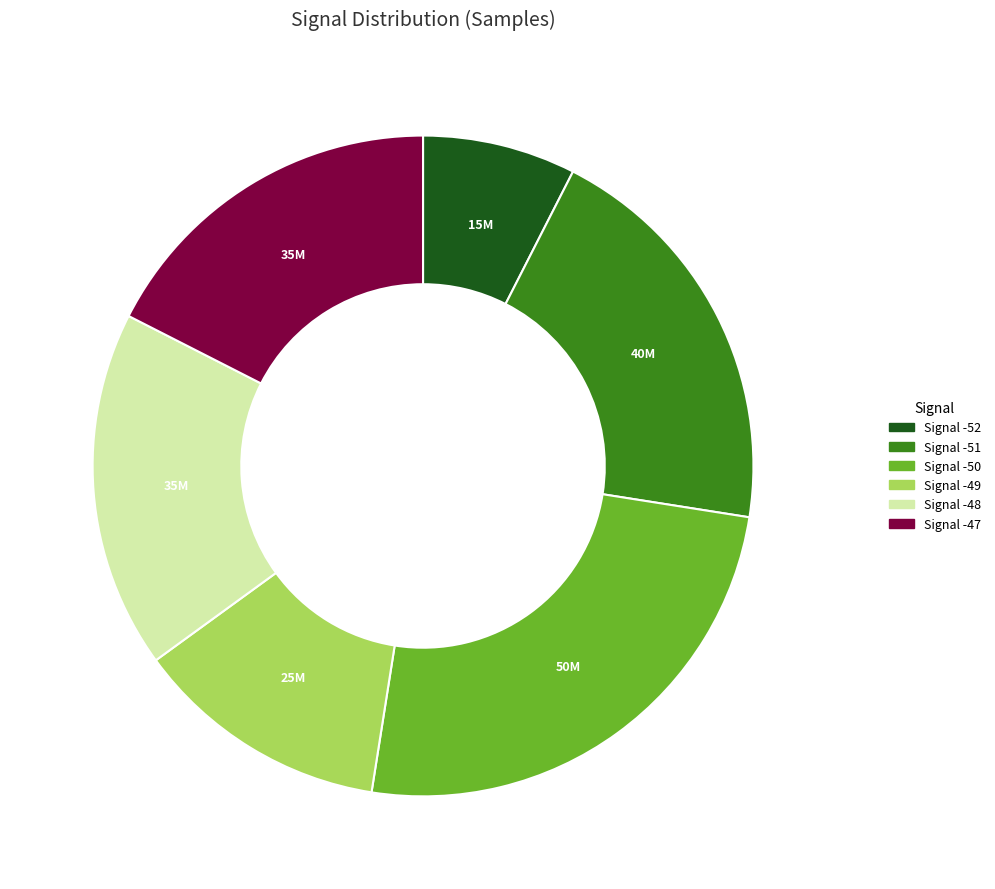

Is there a majority slice in this chart?

No